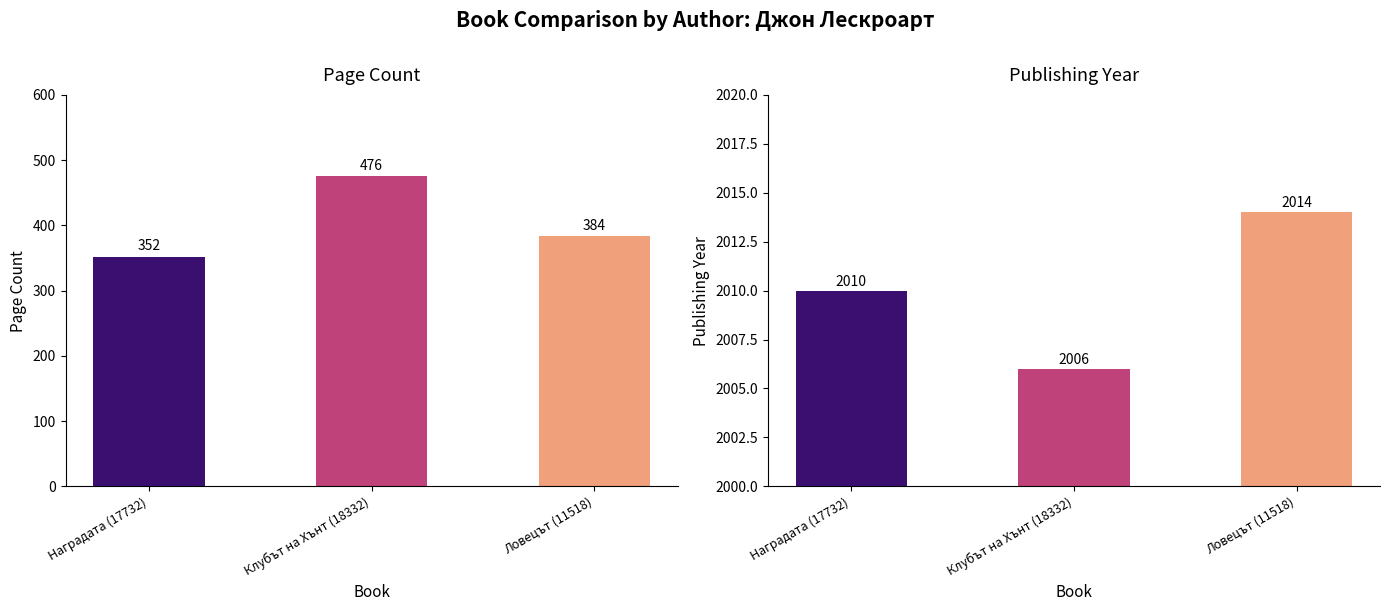

At which label is publishingYear closest to 2010?

Наградата (17732)